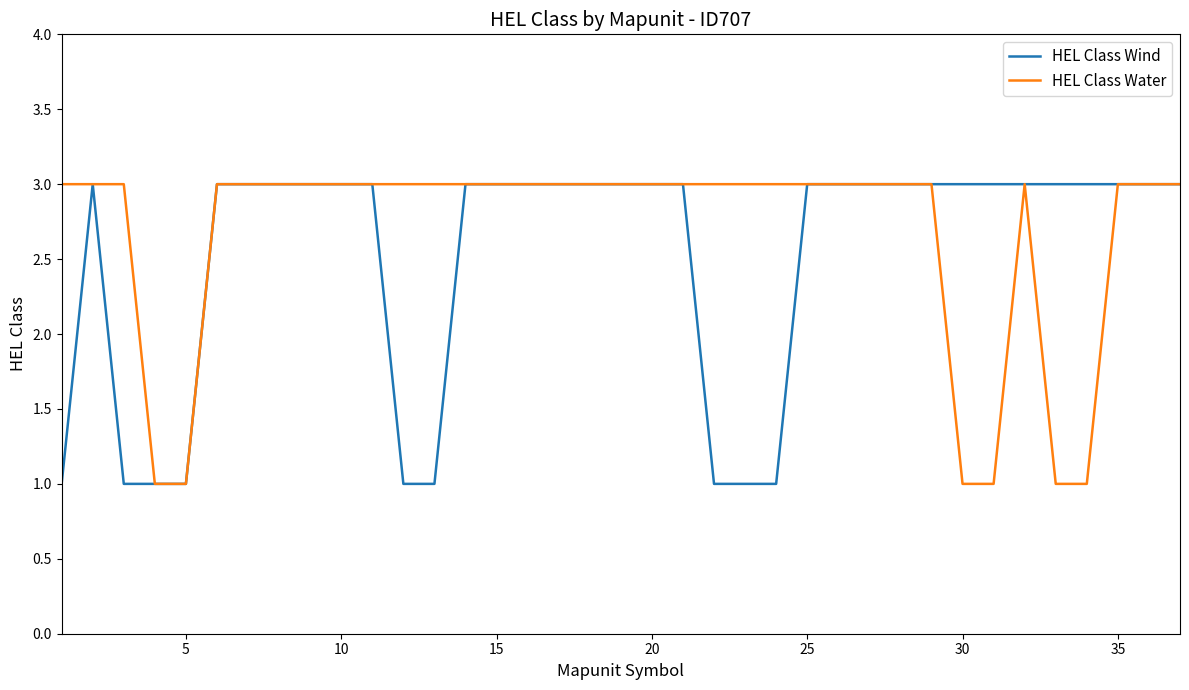

Which series has the largest total across all categories?

HEL Class Water